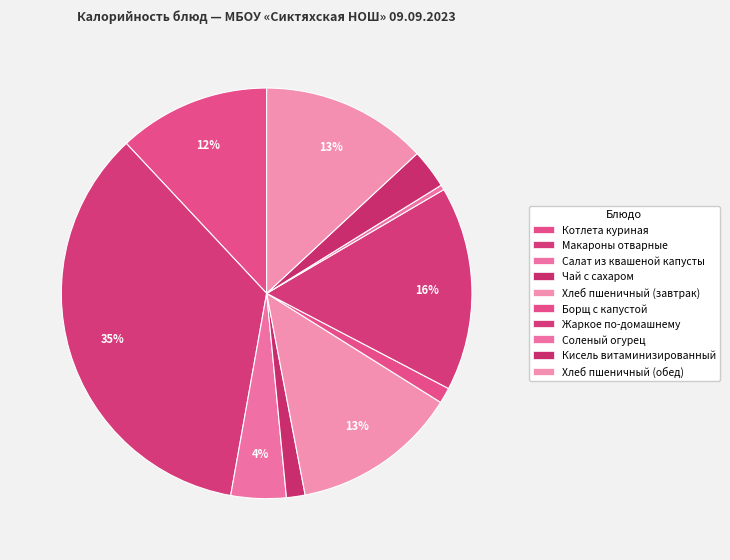

How many segments does this pie chart have?

10